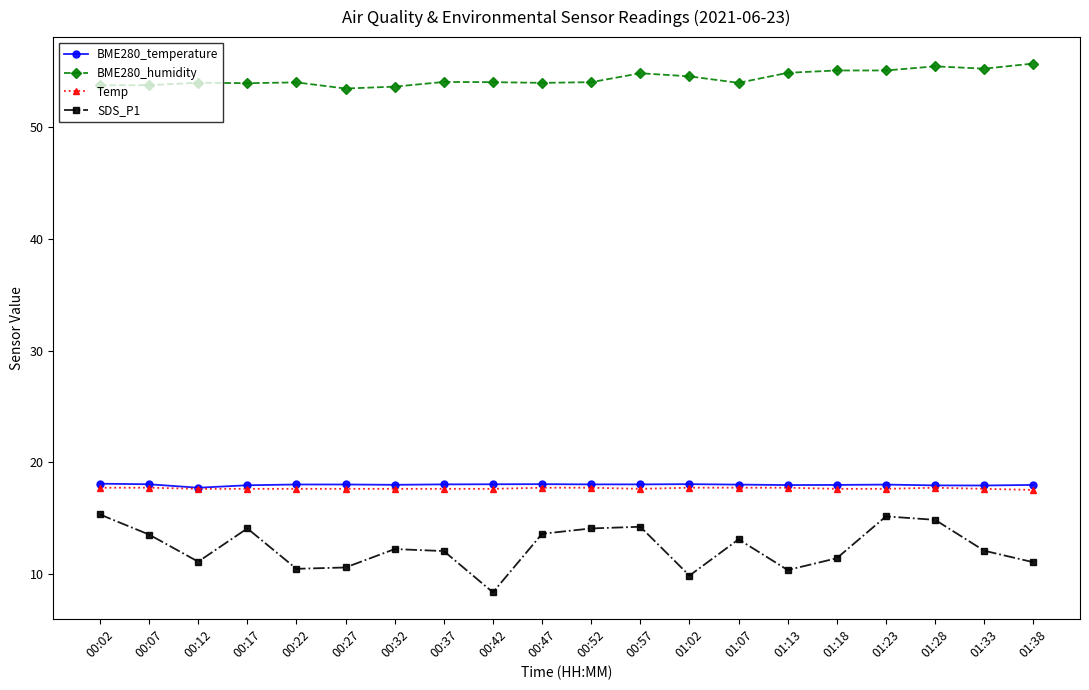

What value does the BME280_temperature series have at 00:32?

18.0